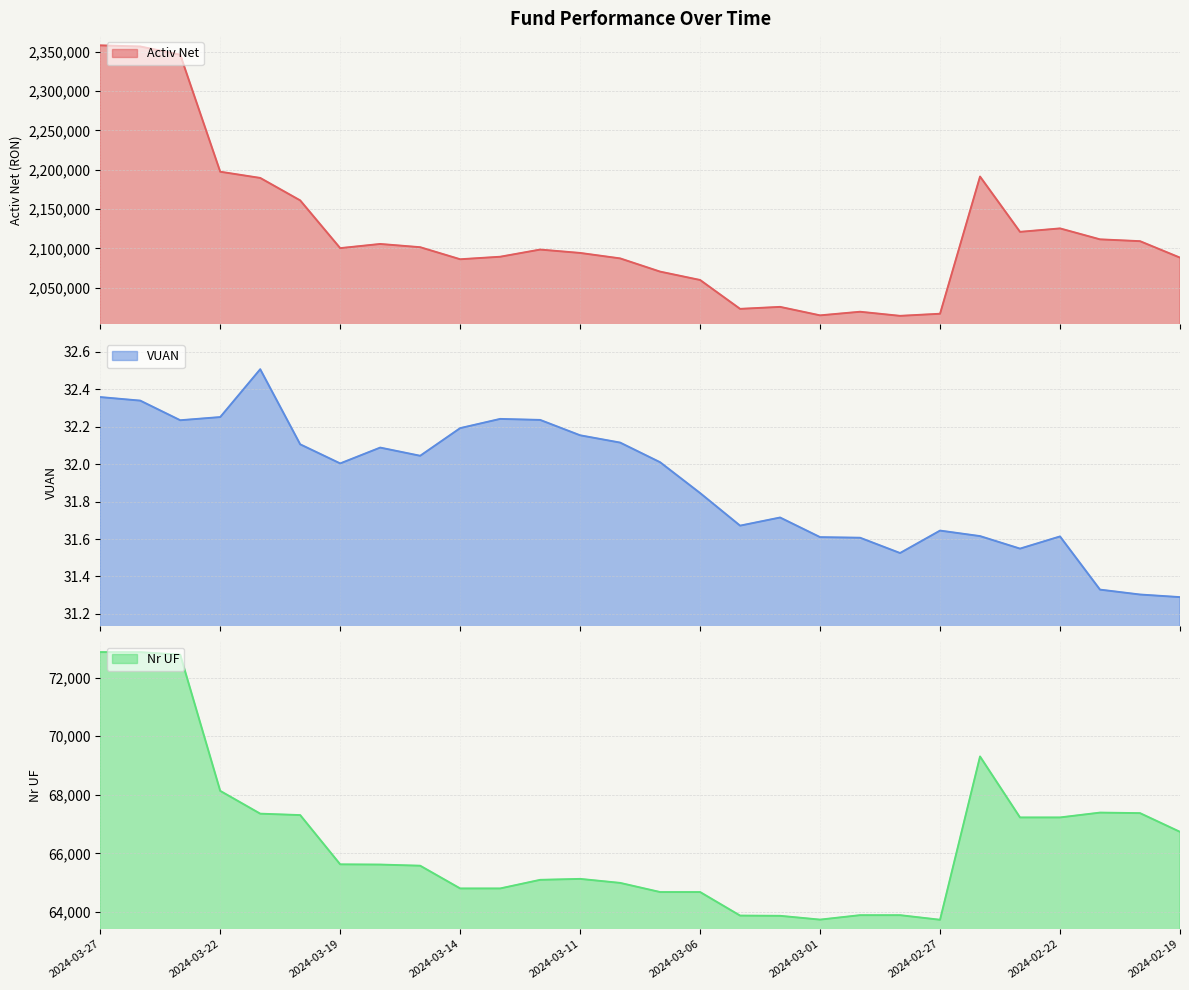

True or false: Activ Net has a value of 3703296.2 at 2024-03-27.

False